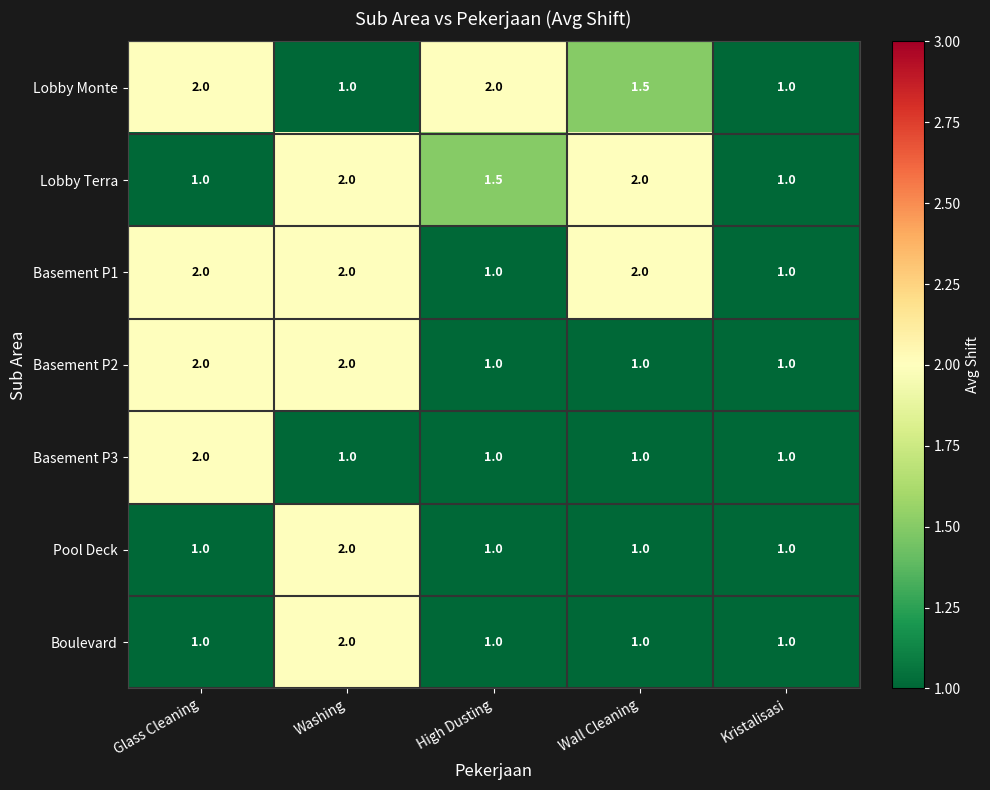

What is the maximum value shown in the chart?

2.0